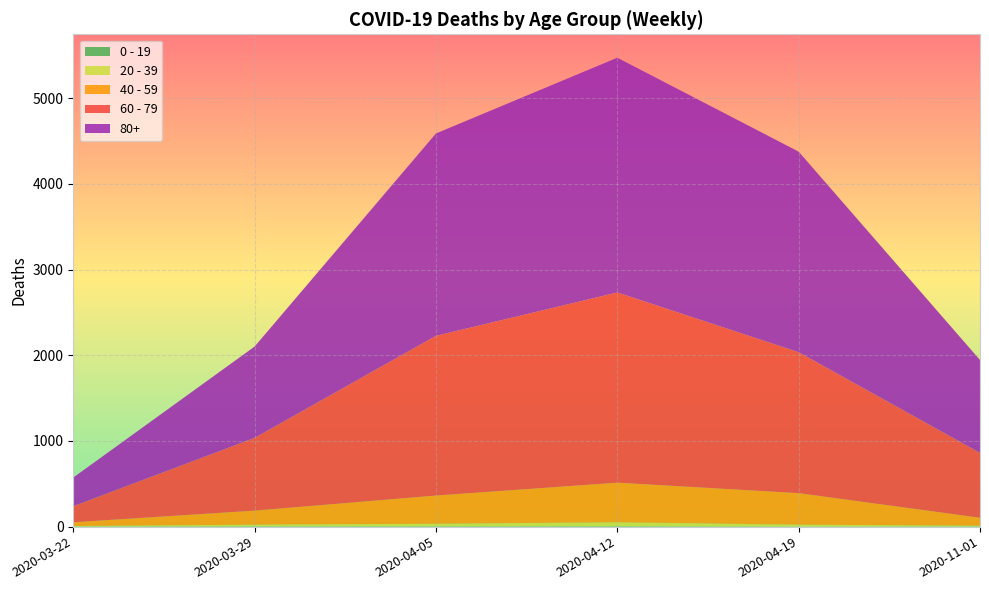

Reading right to left, what are all the values shown in this chart?

0 - 19: 2020-11-01=2	2020-04-19=0	2020-04-12=4	2020-04-05=3	2020-03-29=3	2020-03-22=1
20 - 39: 2020-11-01=9	2020-04-19=23	2020-04-12=47	2020-04-05=31	2020-03-29=20	2020-03-22=6
40 - 59: 2020-11-01=93	2020-04-19=368	2020-04-12=462	2020-04-05=329	2020-03-29=164	2020-03-22=44
60 - 79: 2020-11-01=757	2020-04-19=1645	2020-04-12=2220	2020-04-05=1864	2020-03-29=849	2020-03-22=188
80+: 2020-11-01=1084	2020-04-19=2341	2020-04-12=2740	2020-04-05=2362	2020-03-29=1066	2020-03-22=334